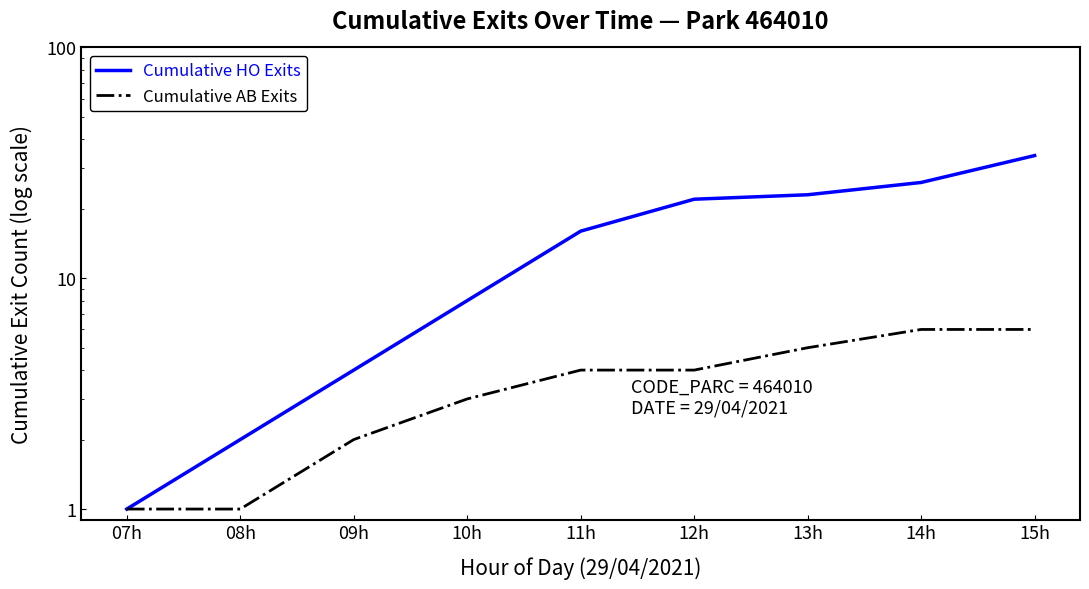

Reading left to right, what are all the values shown in this chart?

Cumulative HO Exits: 1	2	4	8	16	22	23	26	34
Cumulative AB Exits: 1	1	2	3	4	4	5	6	6